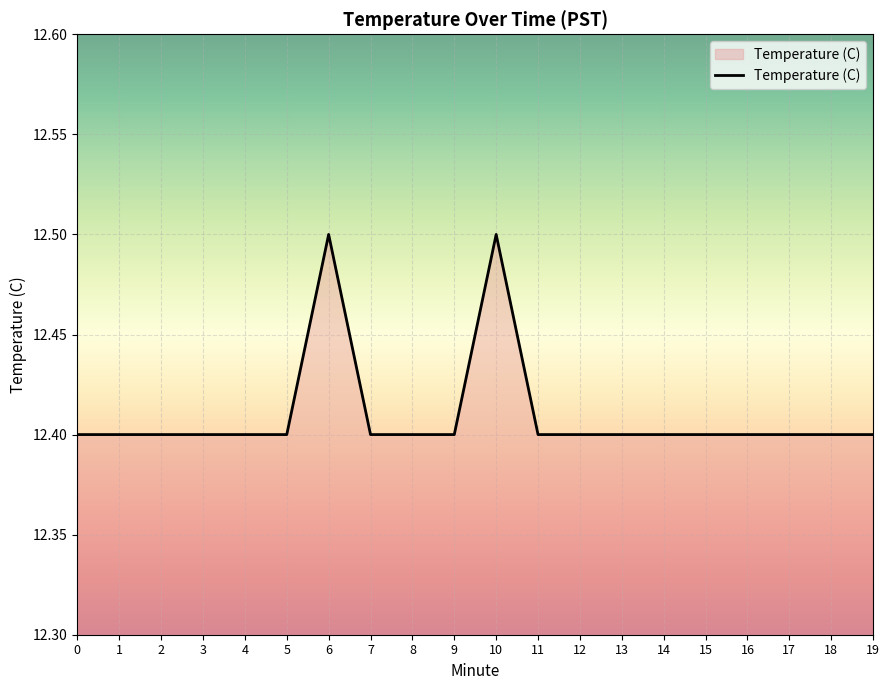

Reading left to right, transcribe all the data shown in this chart.

0=12.4	1=12.4	2=12.4	3=12.4	4=12.4	5=12.4	6=12.5	7=12.4	8=12.4	9=12.4	10=12.5	11=12.4	12=12.4	13=12.4	14=12.4	15=12.4	16=12.4	17=12.4	18=12.4	19=12.4